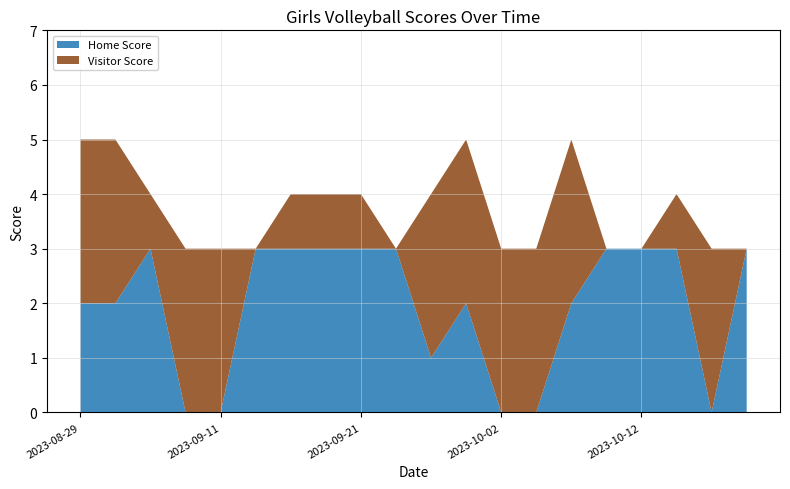

Reading right to left, transcribe all the data shown in this chart.

Home Score: 3	0	3	3	3	2	0	0	2	1	3	3	3	3	3	0	0	3	2	2
Visitor Score: 0	3	1	0	0	3	3	3	3	3	0	1	1	1	0	3	3	1	3	3